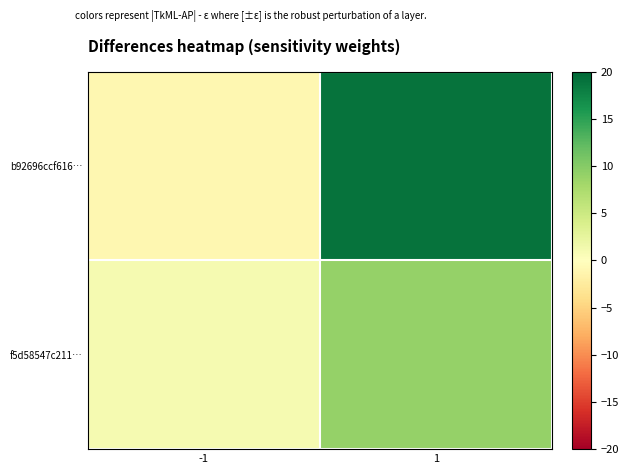

Count the number of categories in the chart.

2